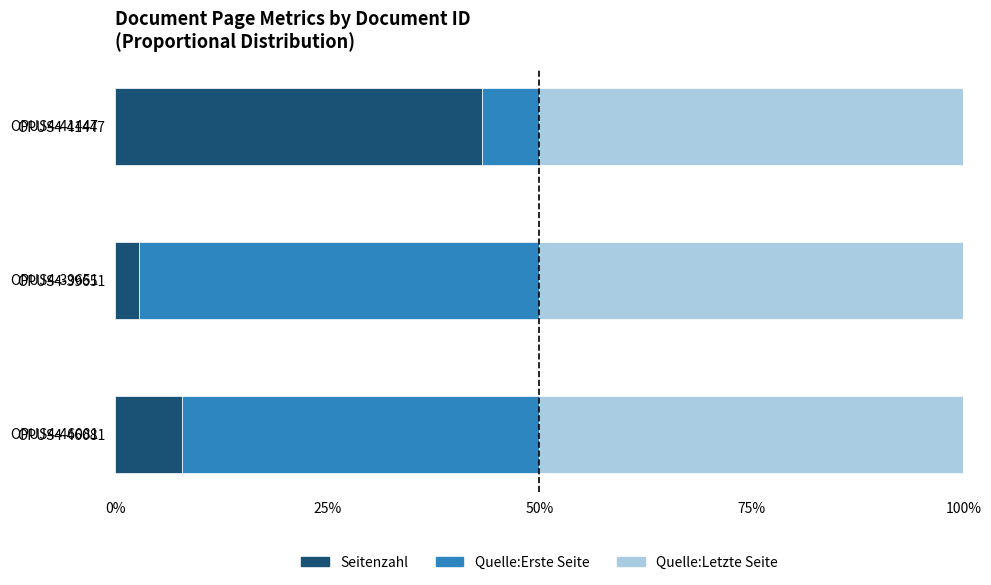

Read the Seitenzahl value at OPUS4-41447.

43.2